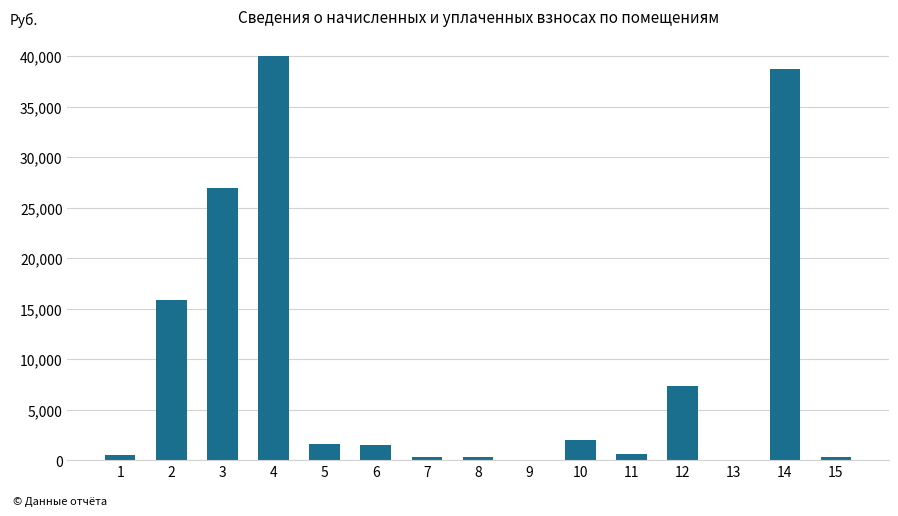

Approximately how many times larger is the value at 6 compared to 15?

4.8